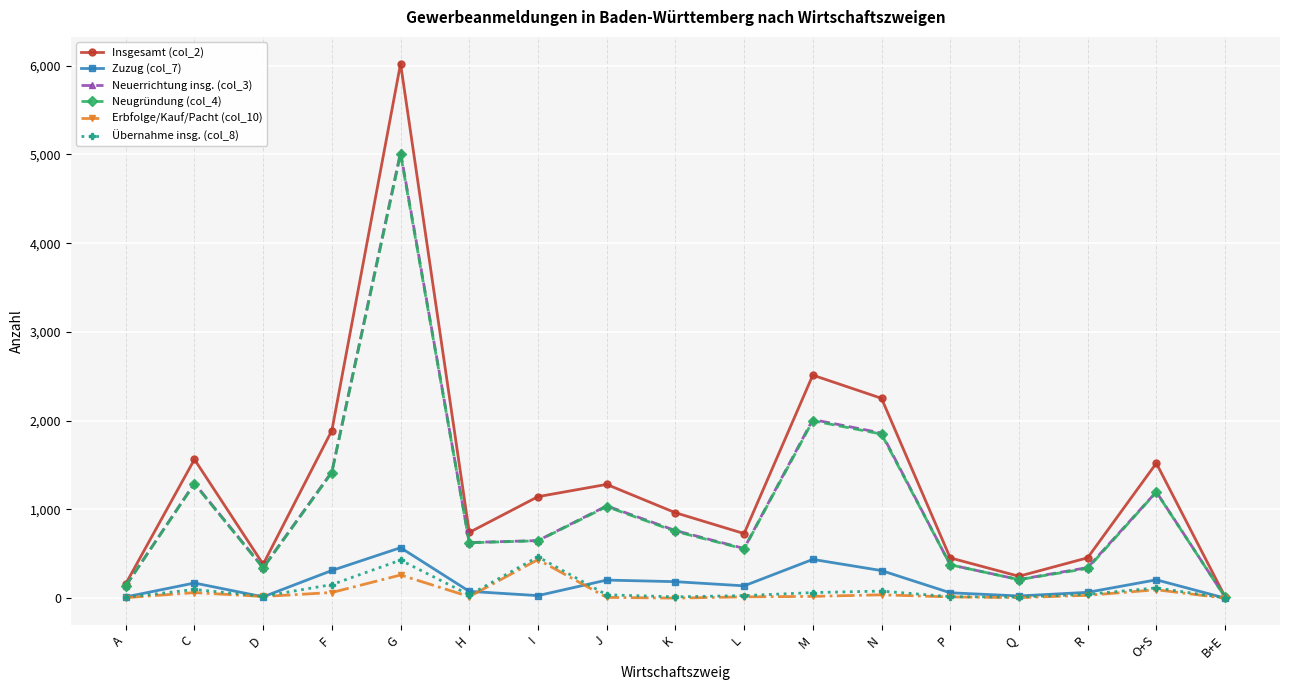

Which series changed the most between G and H?

Insgesamt (col_2)